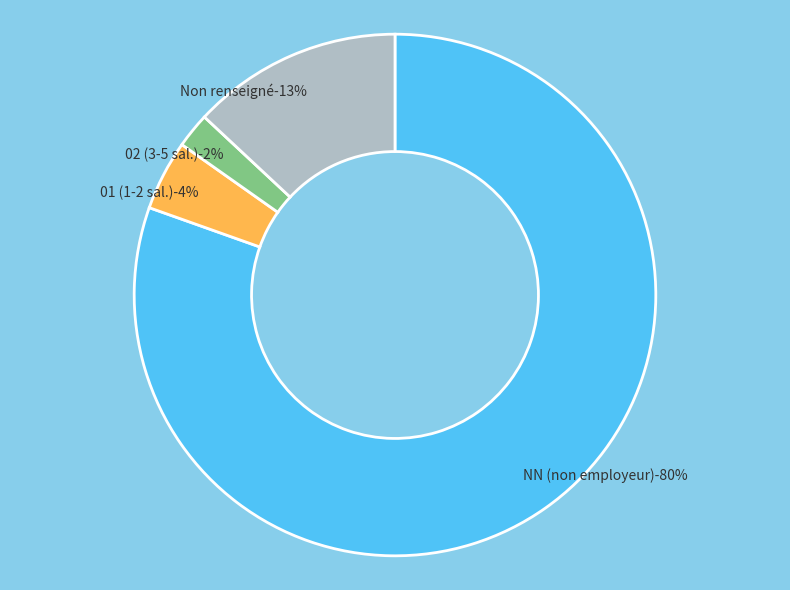

Is it true that 02 is 15% of the pie?

False